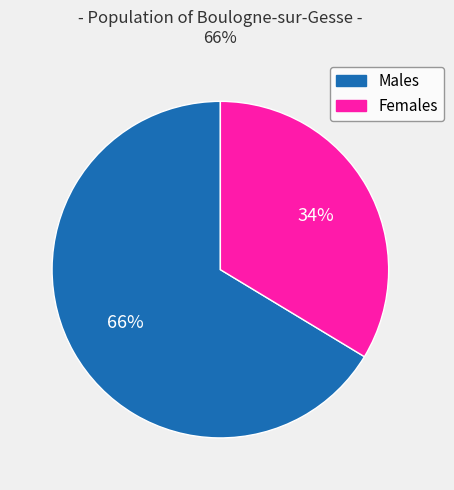

To the nearest percent, what is the average slice percentage?

50%